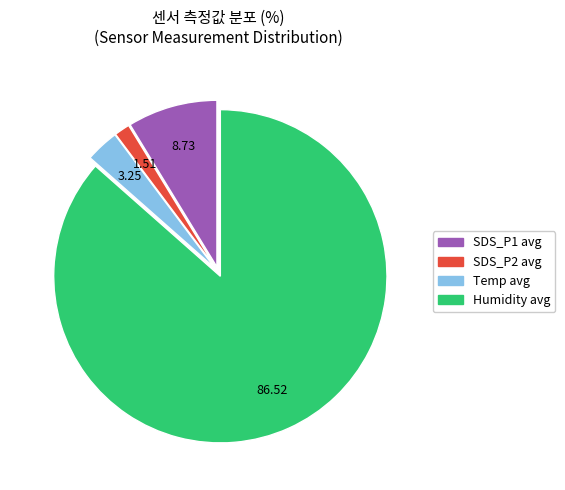

Approximately how many times larger is the value at SDS_P1 avg compared to Temp avg?

2.7